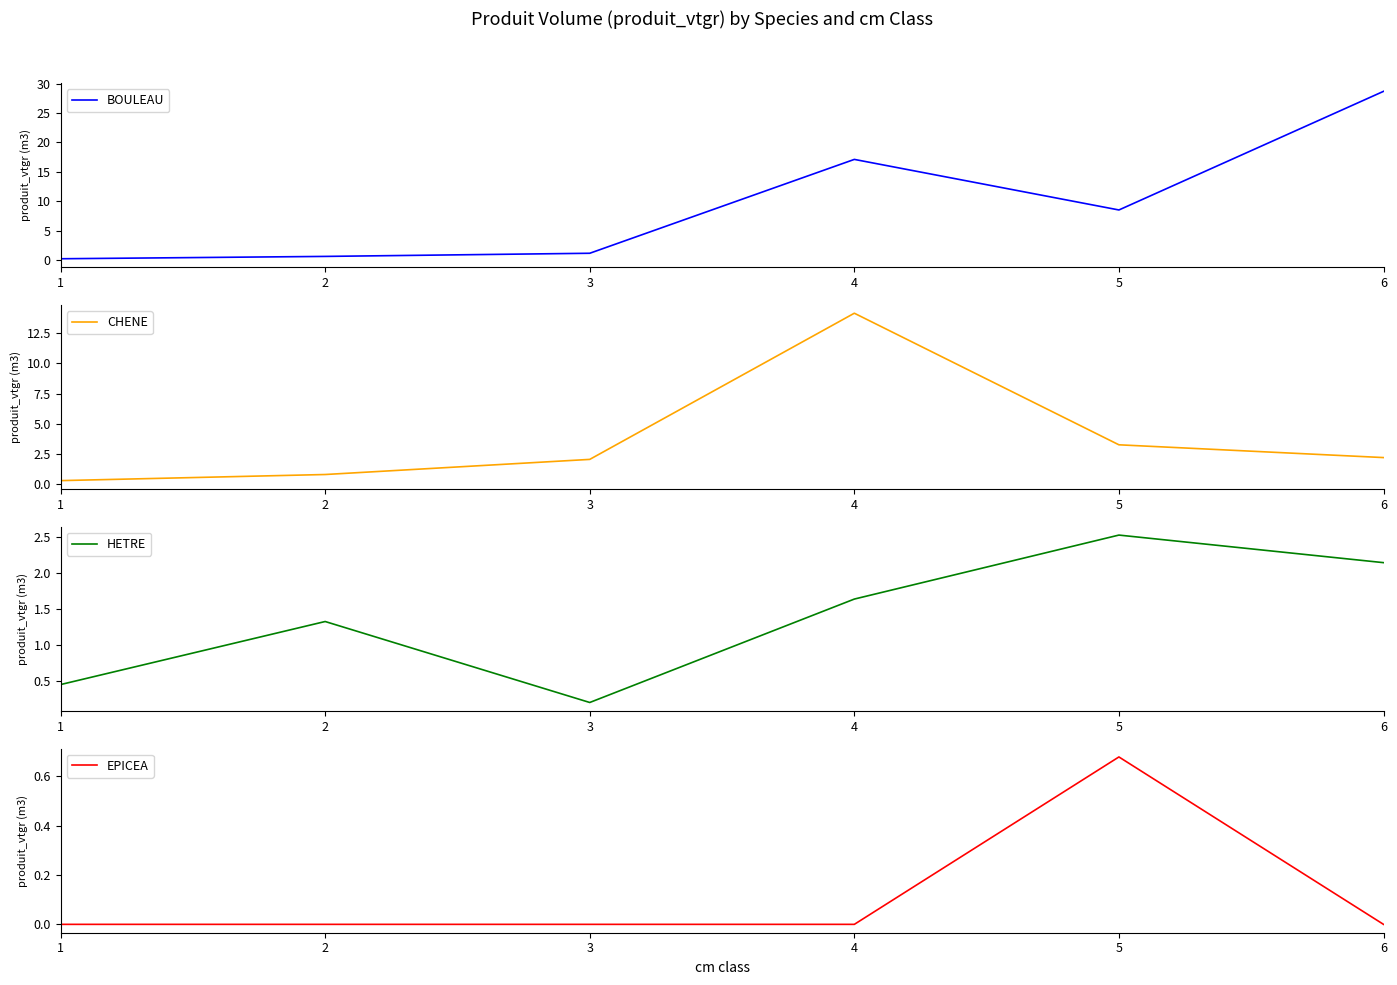

What is the total value across all series at 1?

1.0